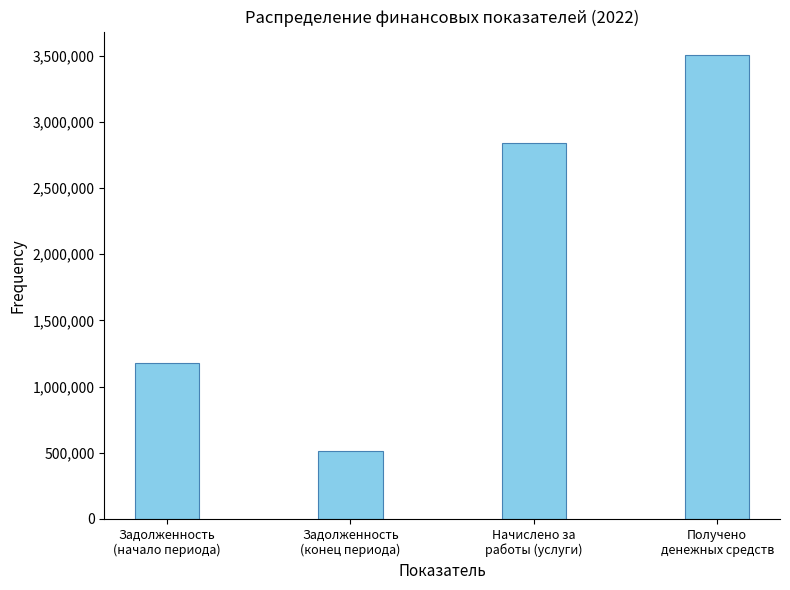

Reading left to right, transcribe all the data shown in this chart.

1181483.3	512575.7	2838723.4	3507631.1